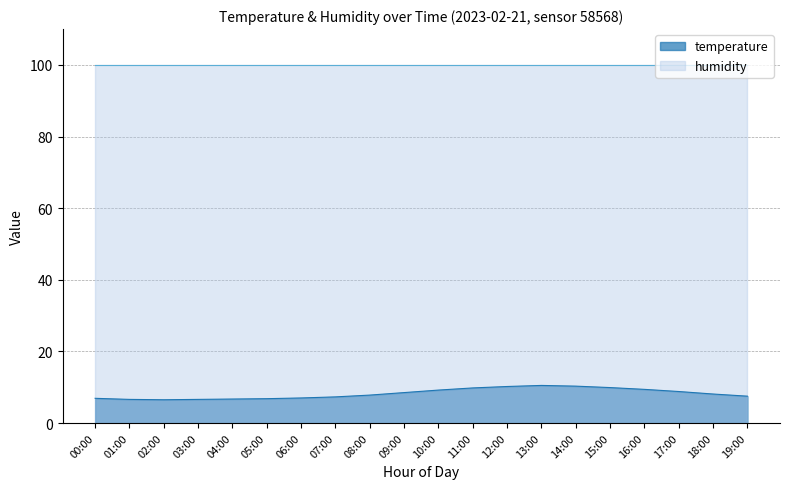

What is the approximate value at 13:00?

10.5